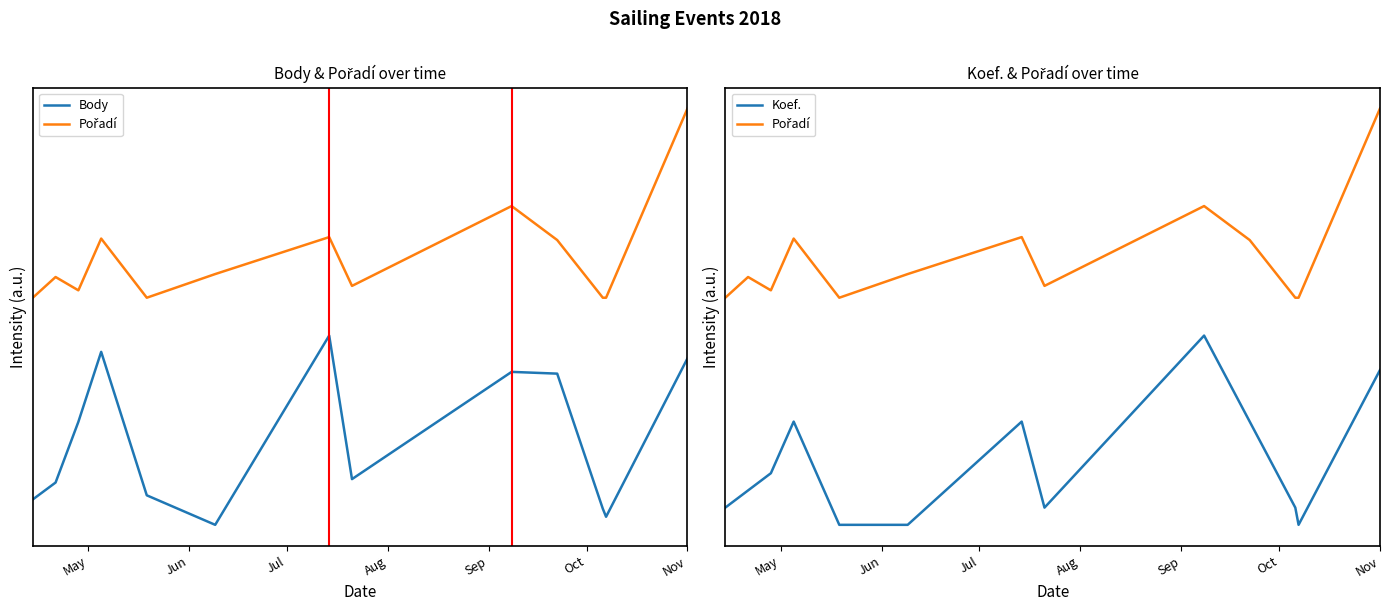

Which label corresponds to the smallest value in the chart?

Oct